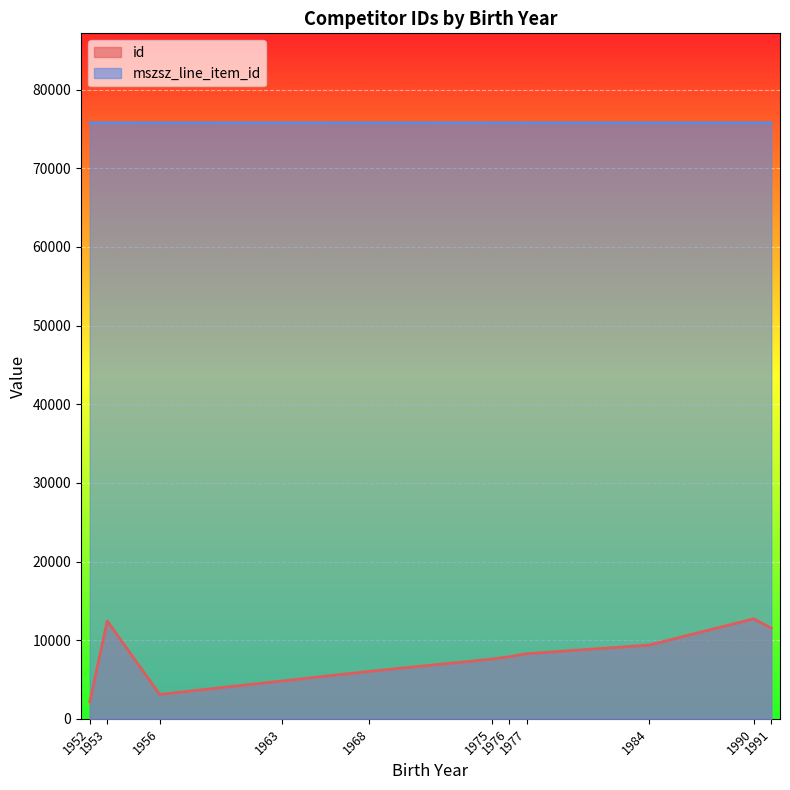

Which series has the largest total across all categories?

mszsz_line_item_id